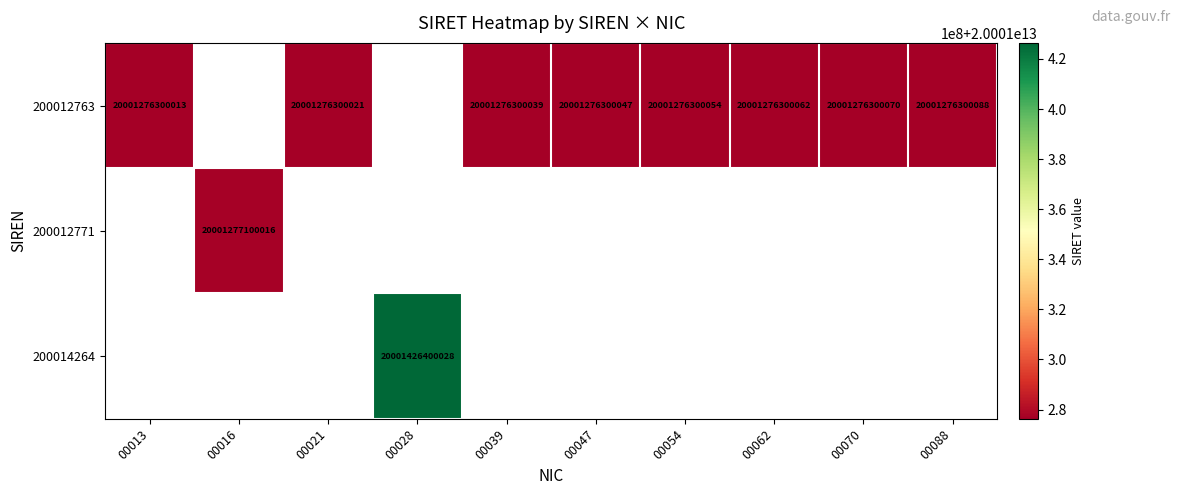

Is it true that 200012763 equals 20001276300088 at 00088?

True